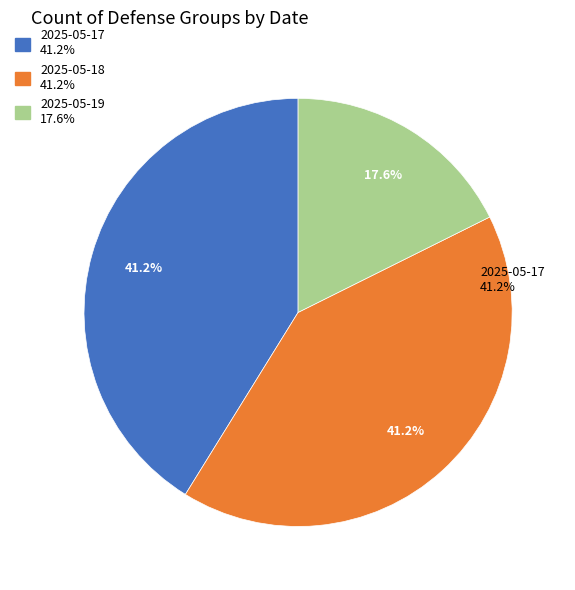

To the nearest percent, what is the difference between the 2025-05-17 and 2025-05-19 slice percentages?

24%